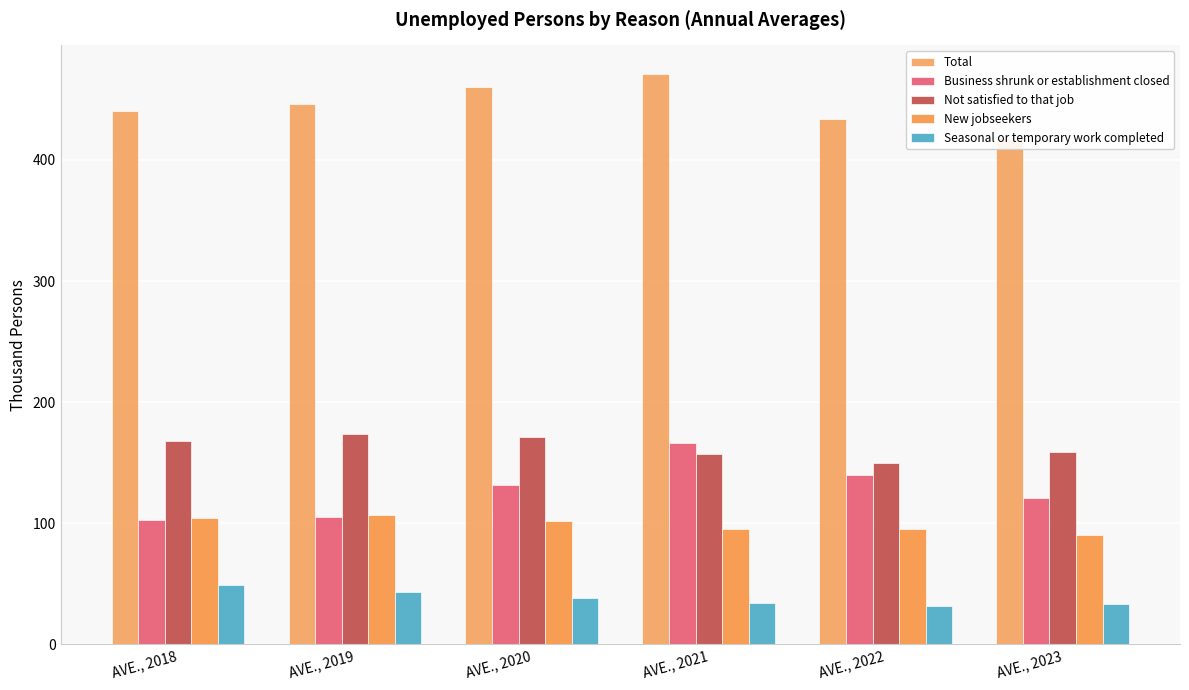

What is the approximate value of Not satisfied to that job at AVE., 2023?

159